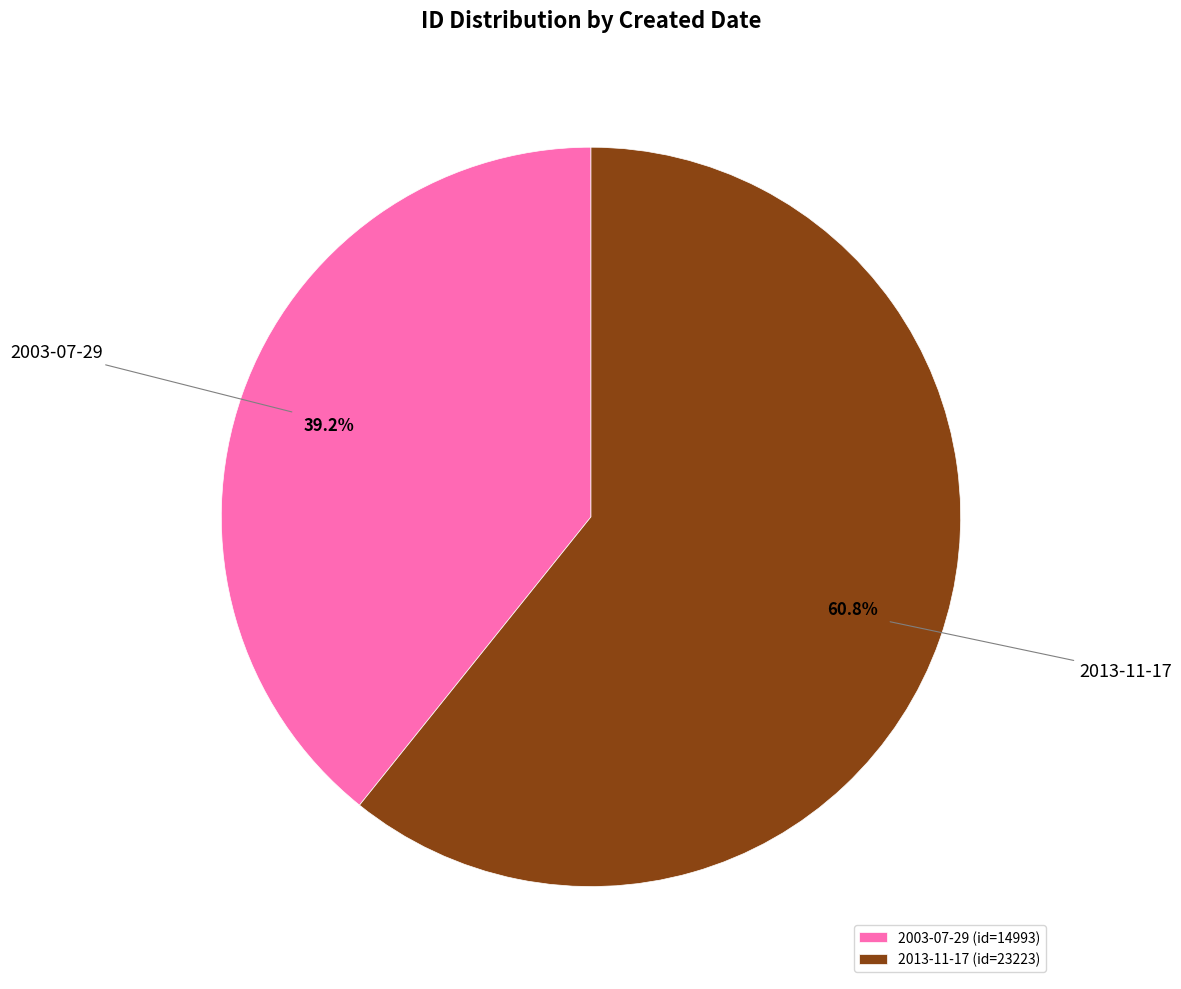

Which slice is the largest?

2013-11-17